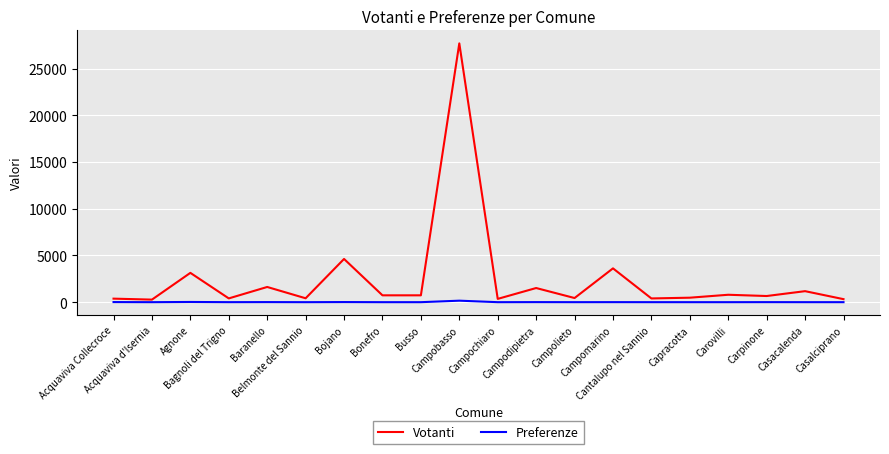

What is the sum of the Preferenze values at Campolieto and Bojano?

13